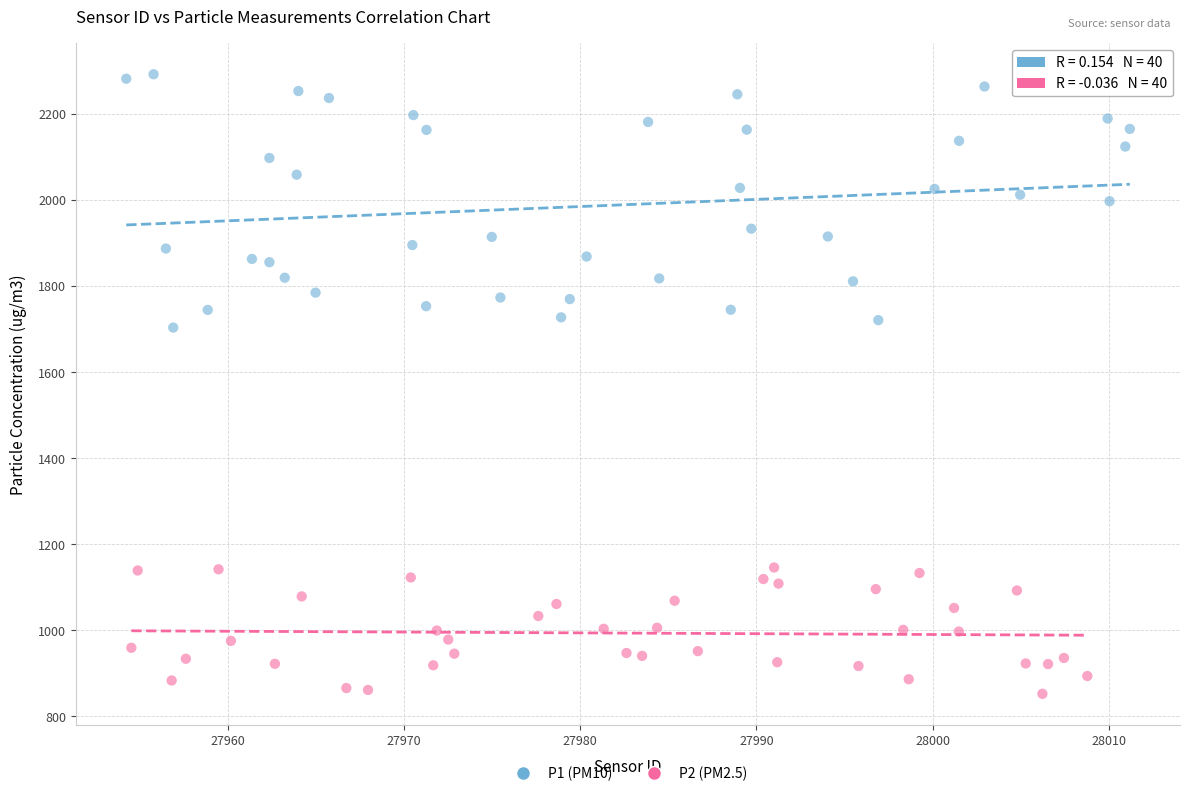

Which series contains the highest Y value?

P1 (PM10)